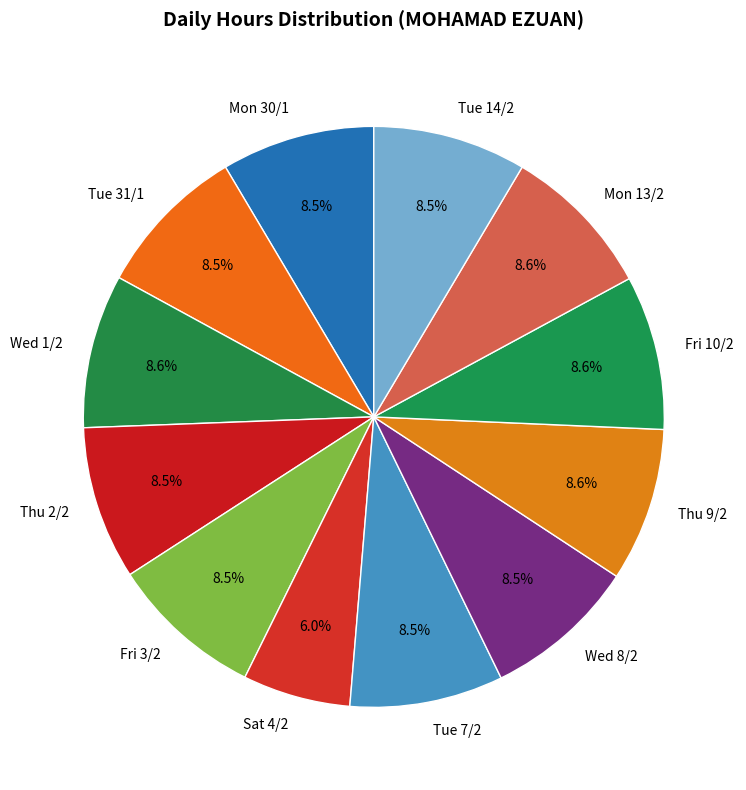

Does any single category account for the majority?

No